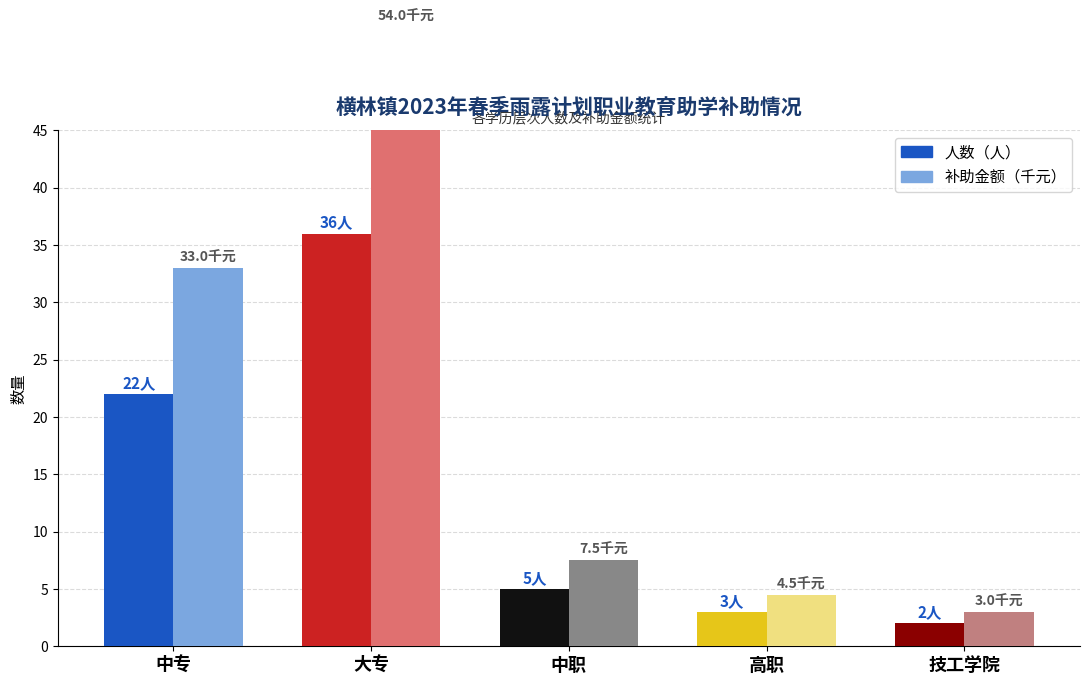

Reading left to right, transcribe all the data shown in this chart.

人数（人）: 22.0	36.0	5.0	3.0	2.0
补助金额（千元）: 33.0	54.0	7.5	4.5	3.0